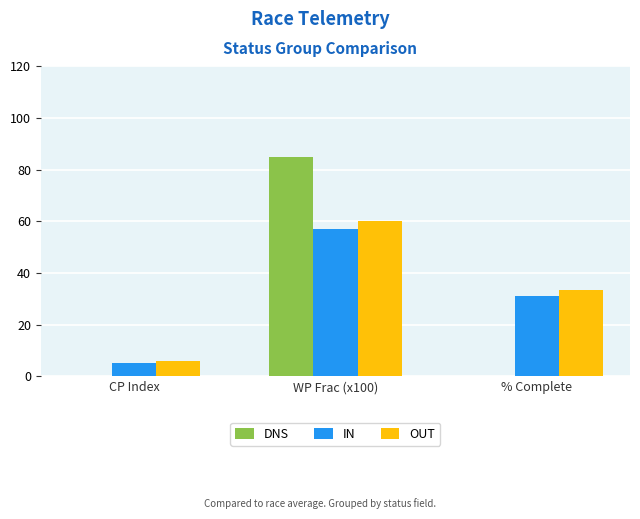

How many series are shown in this chart?

3